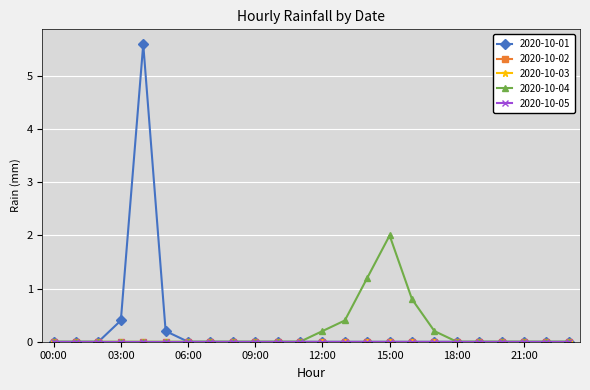

List the labels in order of 2020-10-03 value, largest first.

00:00, 01:00, 02:00, 03:00, 04:00, 05:00, 06:00, 07:00, 08:00, 09:00, 10:00, 11:00, 12:00, 13:00, 14:00, 15:00, 16:00, 17:00, 18:00, 19:00, 20:00, 21:00, 22:00, 23:00